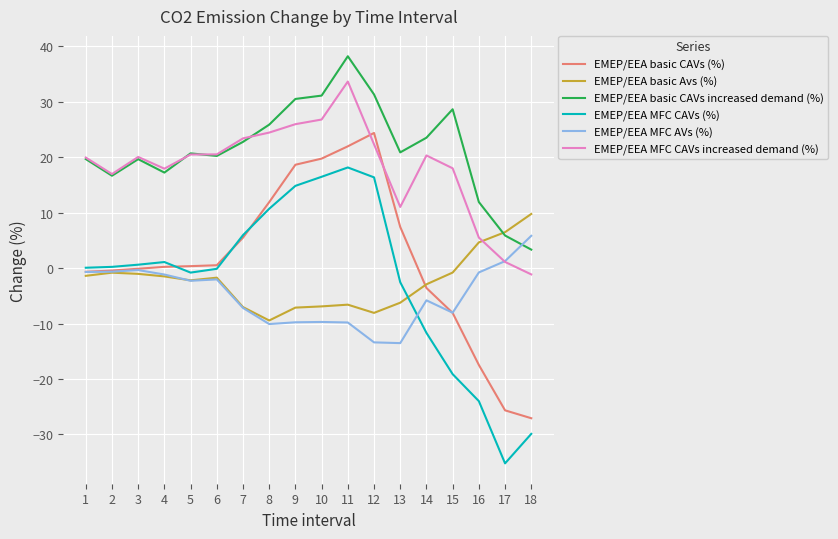

Which series has the largest range (max minus min)?

EMEP/EEA MFC CAVs (%)